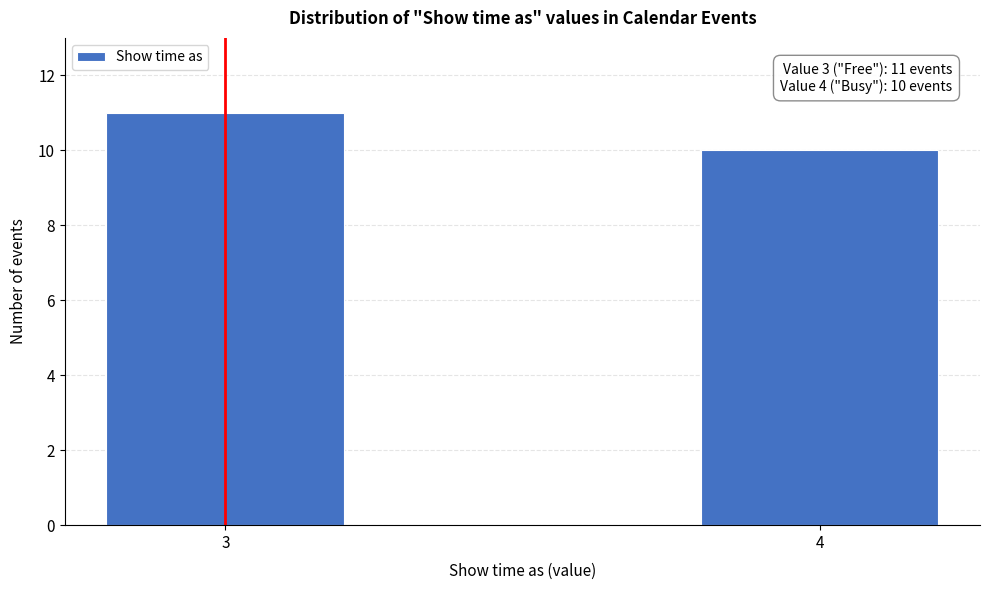

Reading left to right, transcribe all the data shown in this chart.

11	10